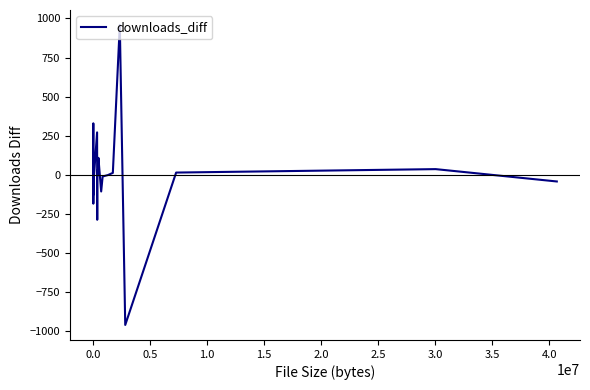

What is the greatest value displayed?

958